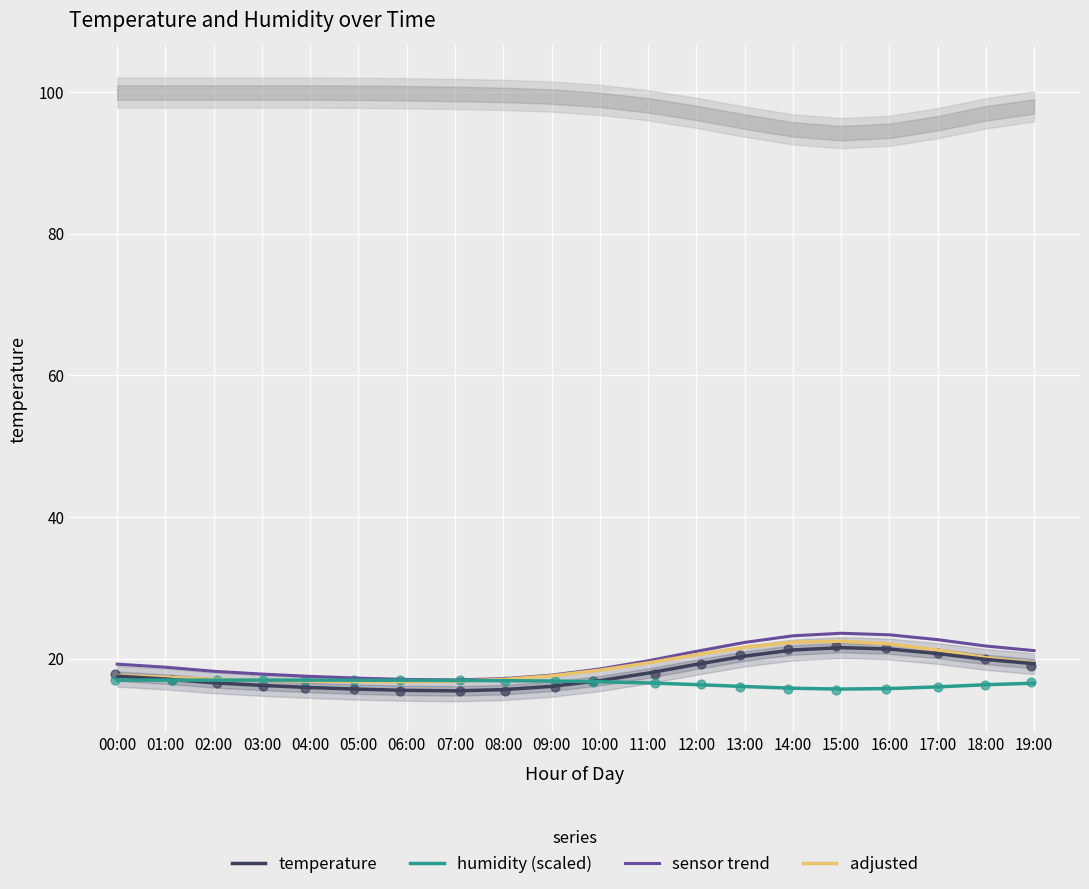

Which series has the largest Y range (max minus min)?

sensor trend